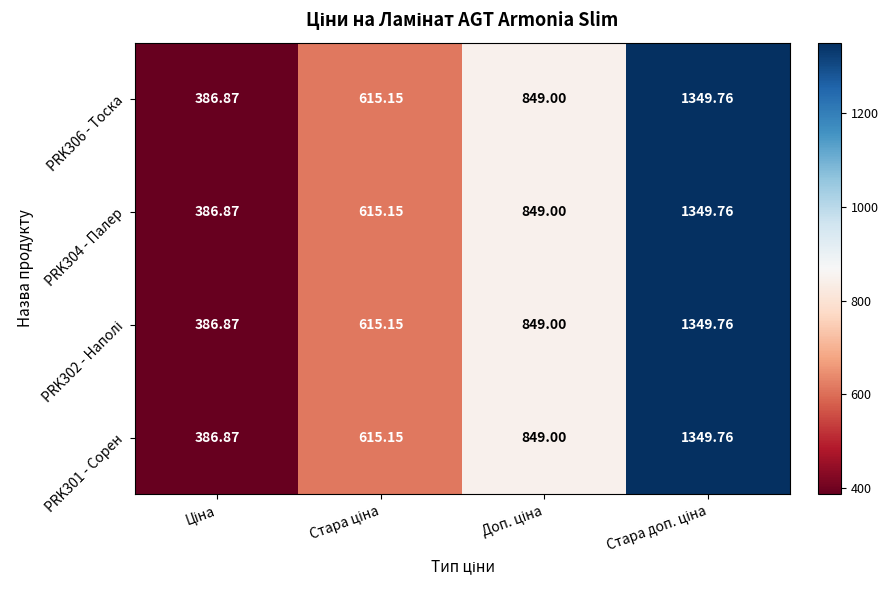

How many data points in PRK306 - Тоска are less than 849?

2